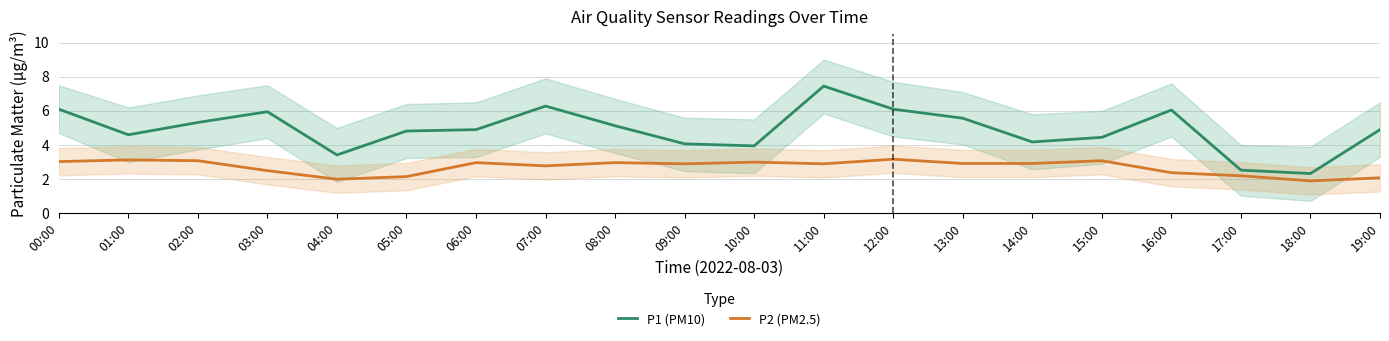

Reading right to left, extract all data points from this chart.

P1 (PM10): 19:00=4.9	18:00=2.3	17:00=2.5	16:00=6.0	15:00=4.5	14:00=4.2	13:00=5.6	12:00=6.1	11:00=7.5	10:00=4.0	09:00=4.1	08:00=5.1	07:00=6.3	06:00=4.9	05:00=4.8	04:00=3.4	03:00=6.0	02:00=5.3	01:00=4.6	00:00=6.1
P2 (PM2.5): 19:00=2.1	18:00=1.9	17:00=2.2	16:00=2.4	15:00=3.1	14:00=2.9	13:00=2.9	12:00=3.2	11:00=2.9	10:00=3.0	09:00=2.9	08:00=3.0	07:00=2.8	06:00=3.0	05:00=2.1	04:00=2.0	03:00=2.5	02:00=3.1	01:00=3.1	00:00=3.0